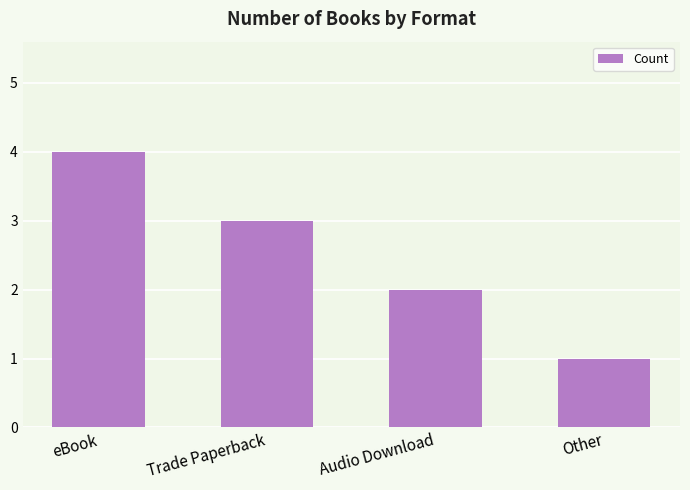

List the labels in order of value, smallest first.

Other, Audio Download, Trade Paperback, eBook